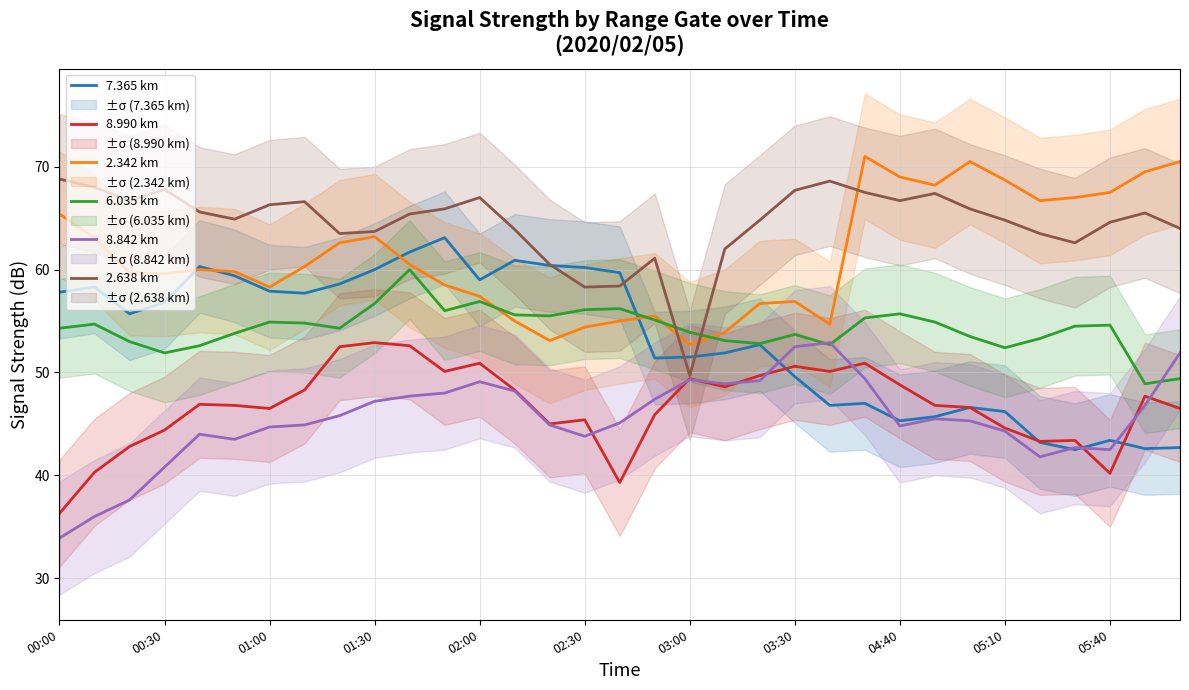

Which series has the largest range (max minus min)?

7.365 km